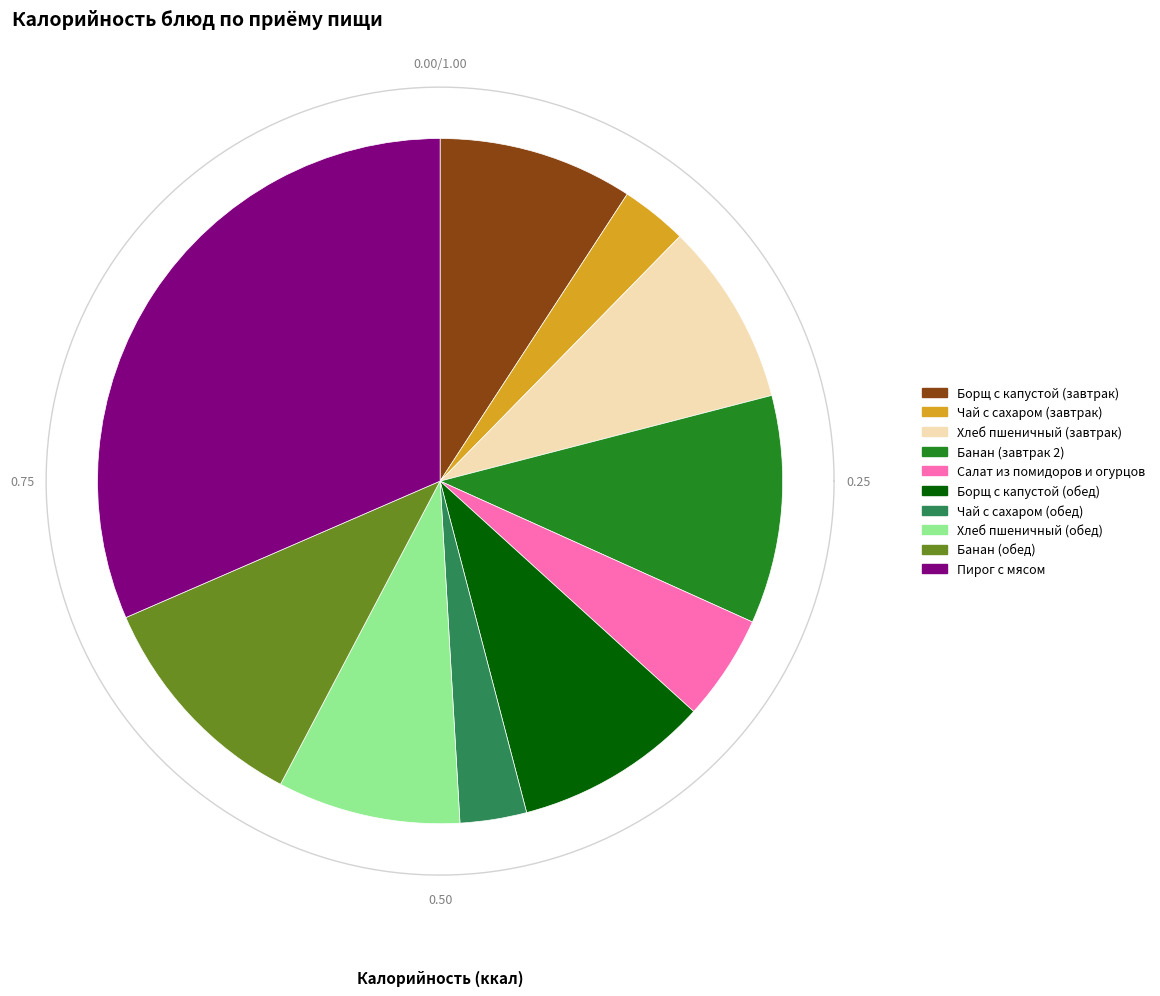

What is the ratio of the value at Чай с сахаром (завтрак) to the value at Пирог с мясом?

0.1